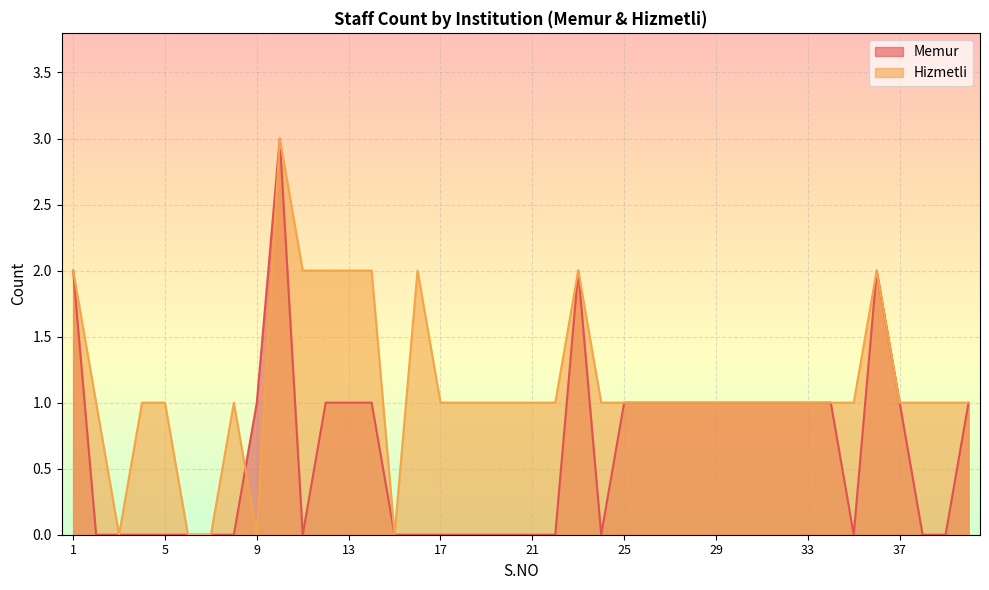

How many lines are shown in the chart?

2